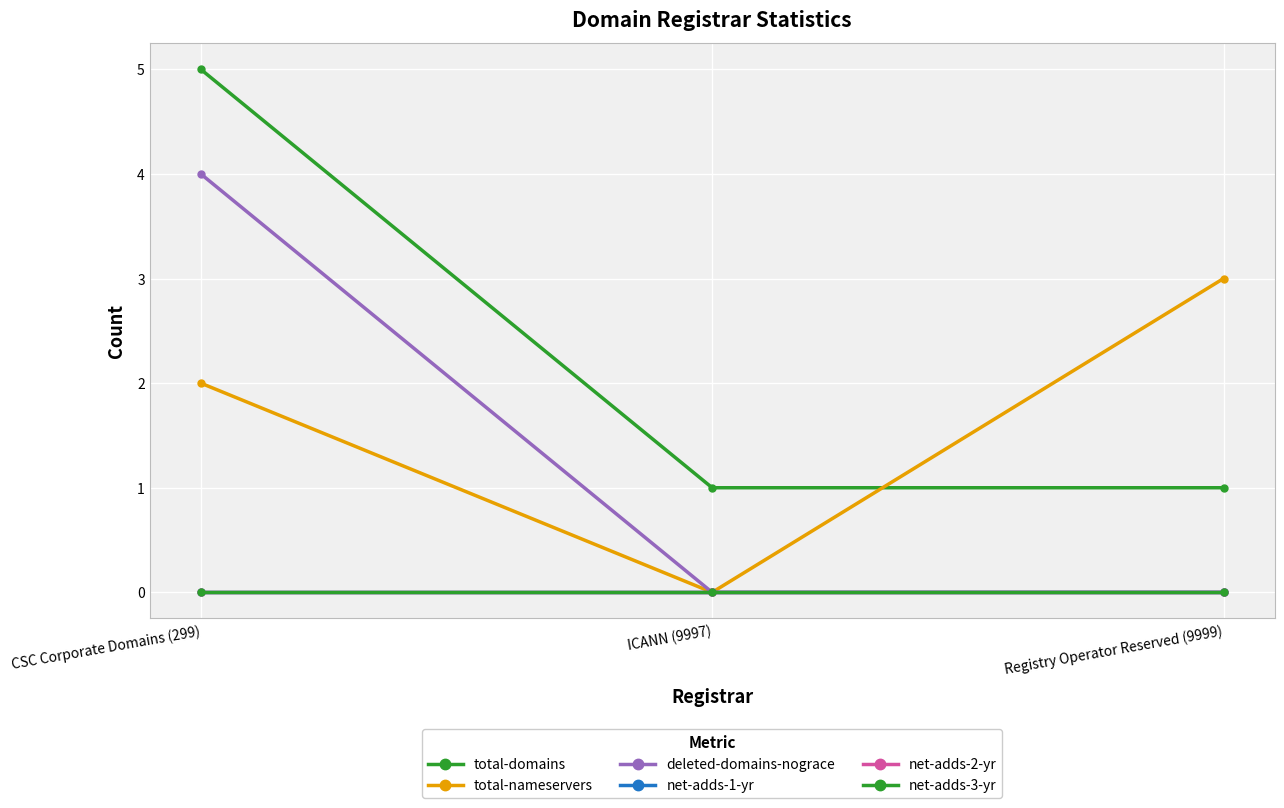

Reading left to right, what are all the values shown in this chart?

total-domains: 5	1	1
total-nameservers: 2	0	3
deleted-domains-nograce: 4	0	0
net-adds-1-yr: 0	0	0
net-adds-2-yr: 0	0	0
net-adds-3-yr: 0	0	0